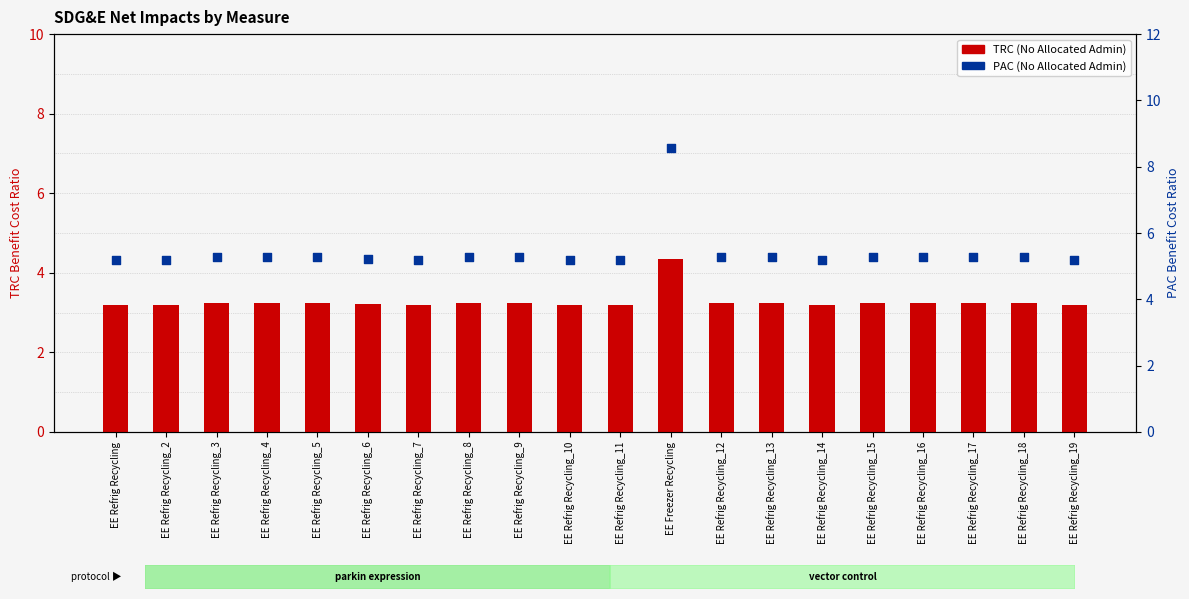

At which category is the sum across all series the highest?

EE Freezer Recycling